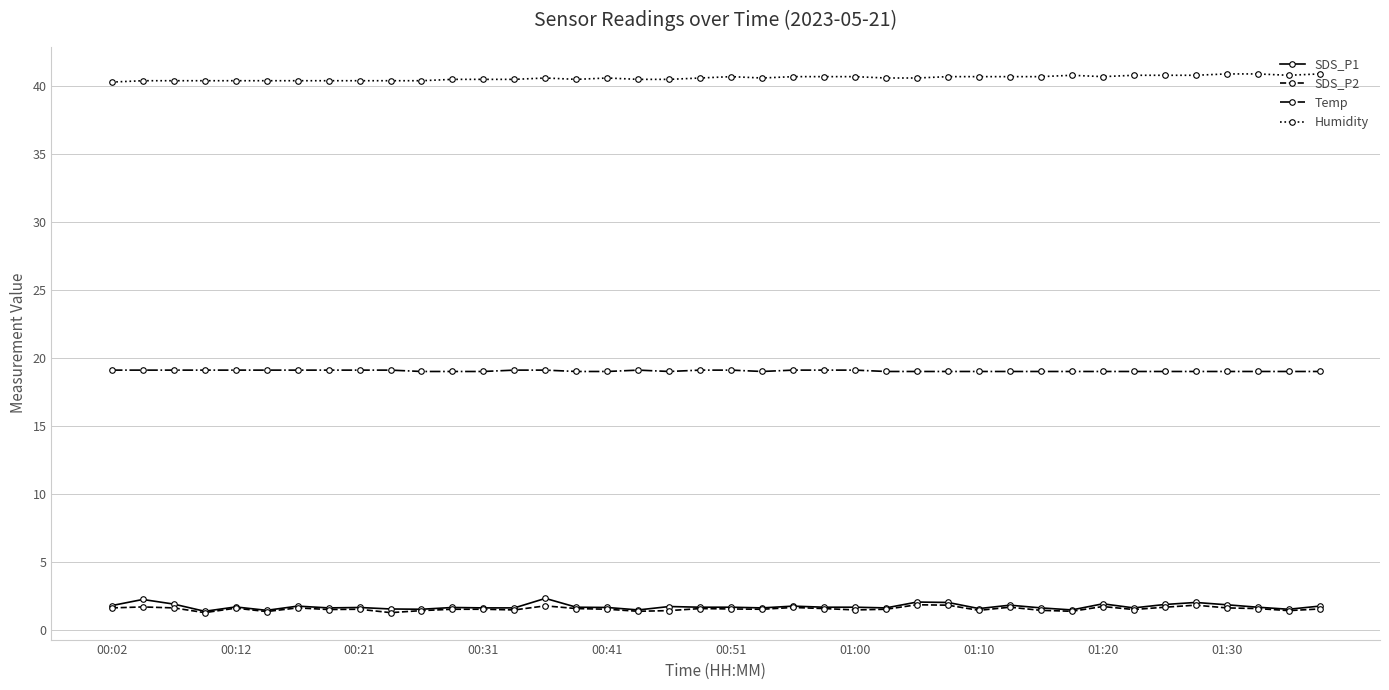

What is the value of the SDS_P2 point at the 11th from the left?

1.4